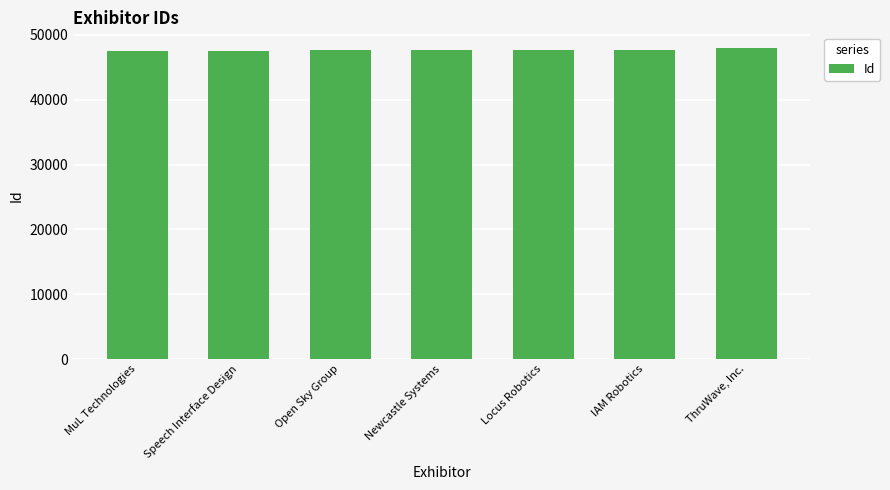

Are the bars horizontal?

No